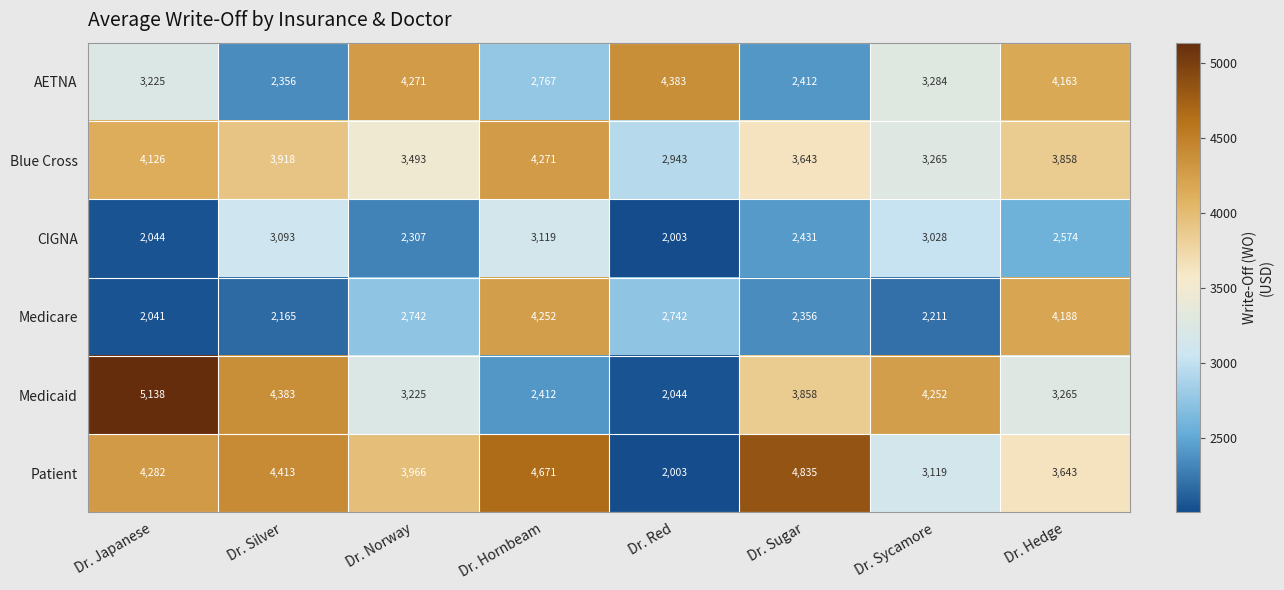

Which series has the largest total across all categories?

Patient